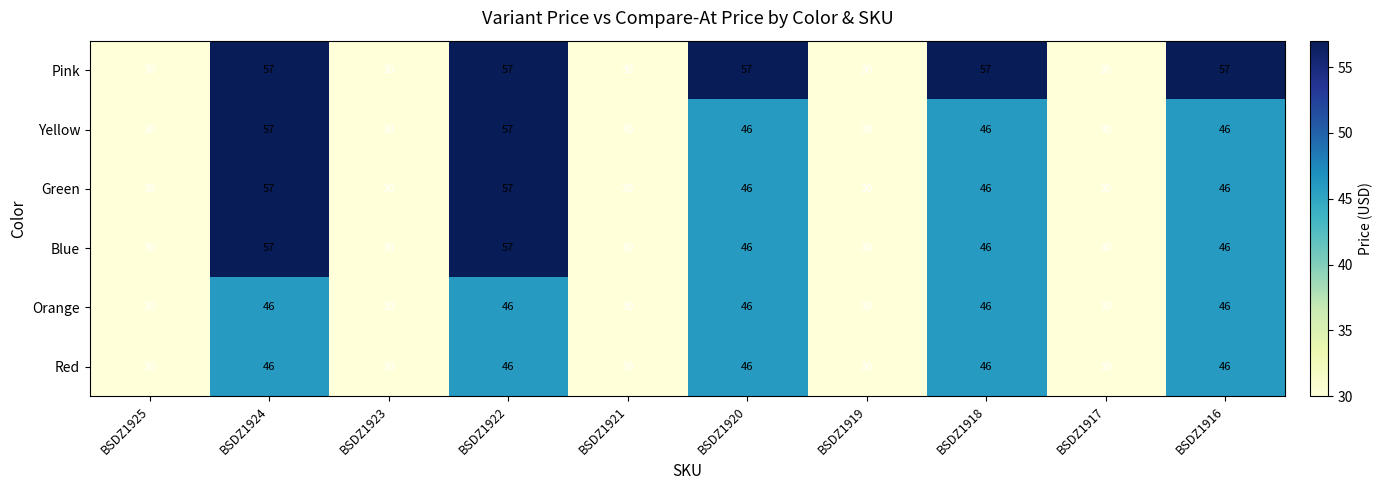

Count the Yellow values in the range 30 to 46.

8